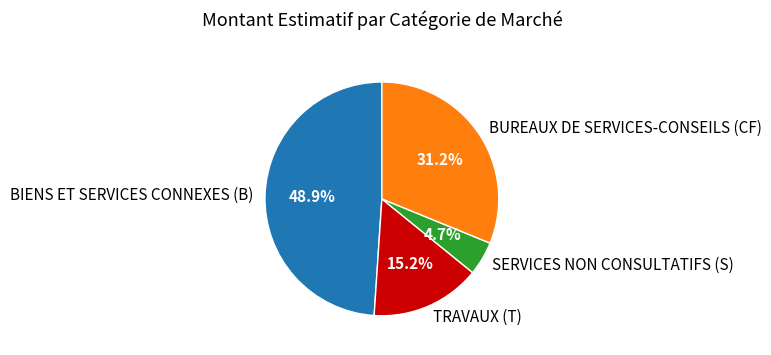

To the nearest percent, what is the average slice percentage?

25%